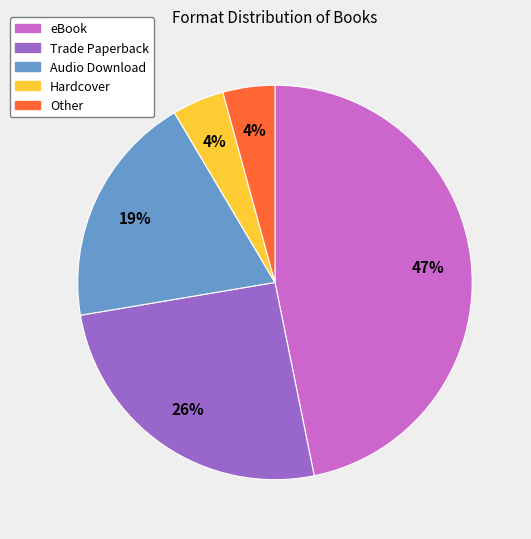

Is there a majority slice in this chart?

No